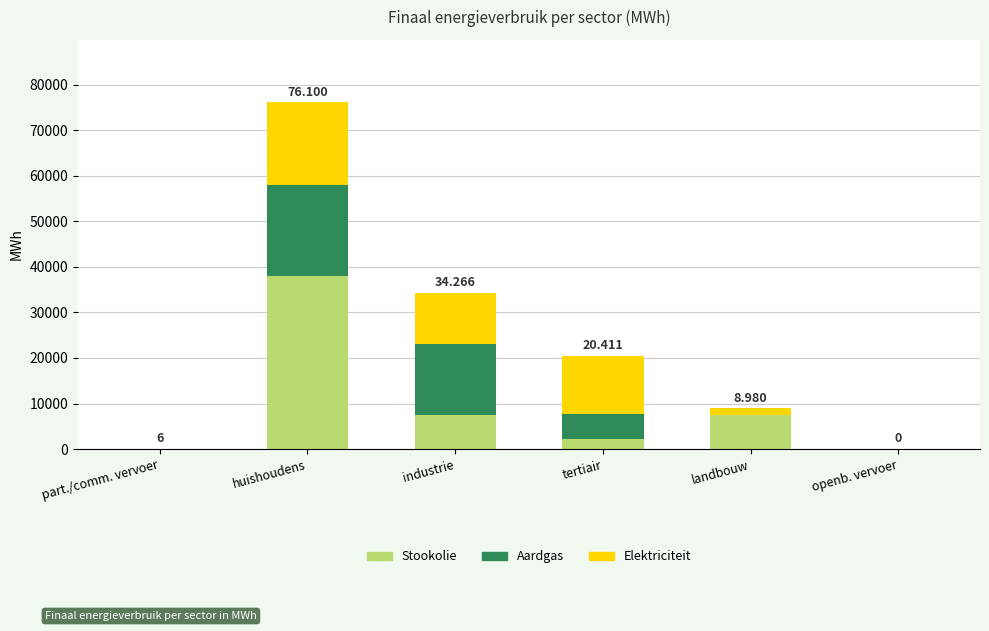

Does the chart contain stacked bars?

Yes